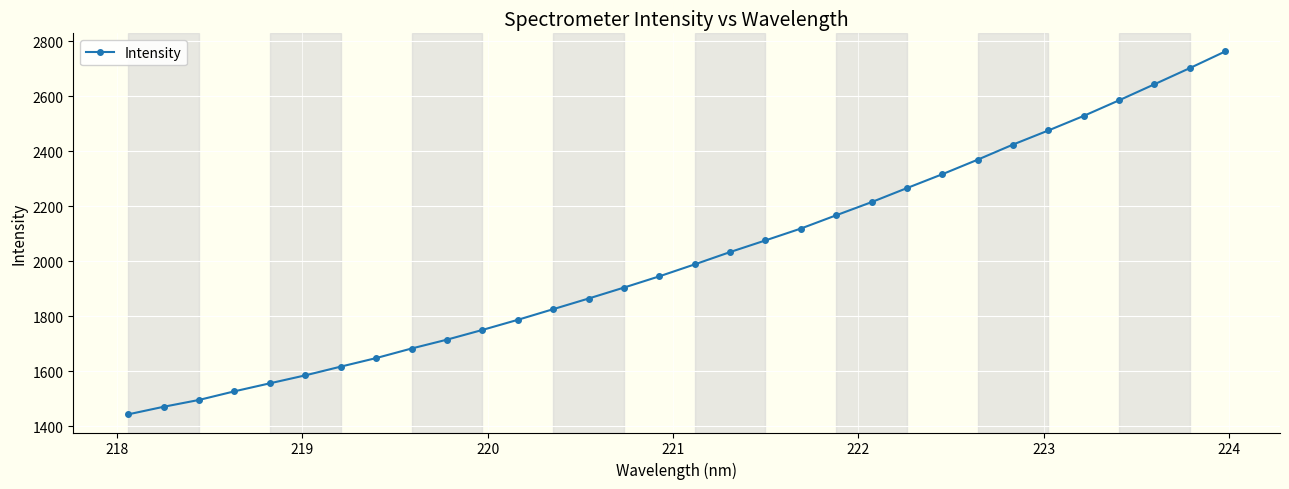

What is the greatest value displayed?

2762.2